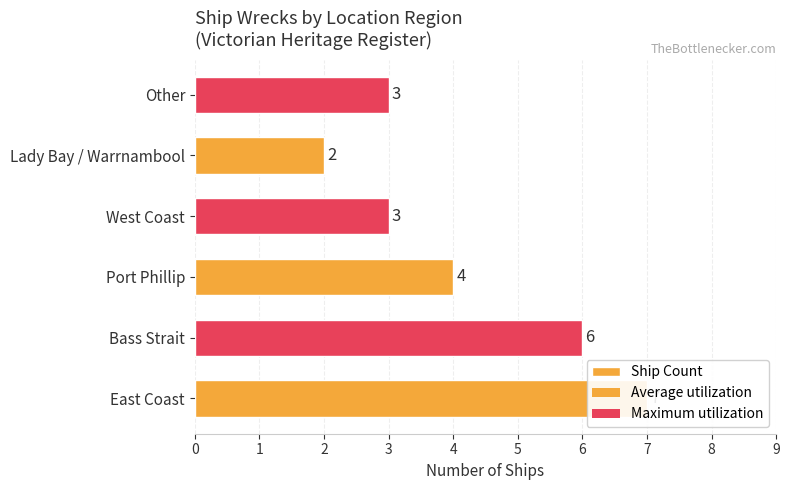

Reading right to left, list all the values displayed in this chart.

3	2	3	4	6	7